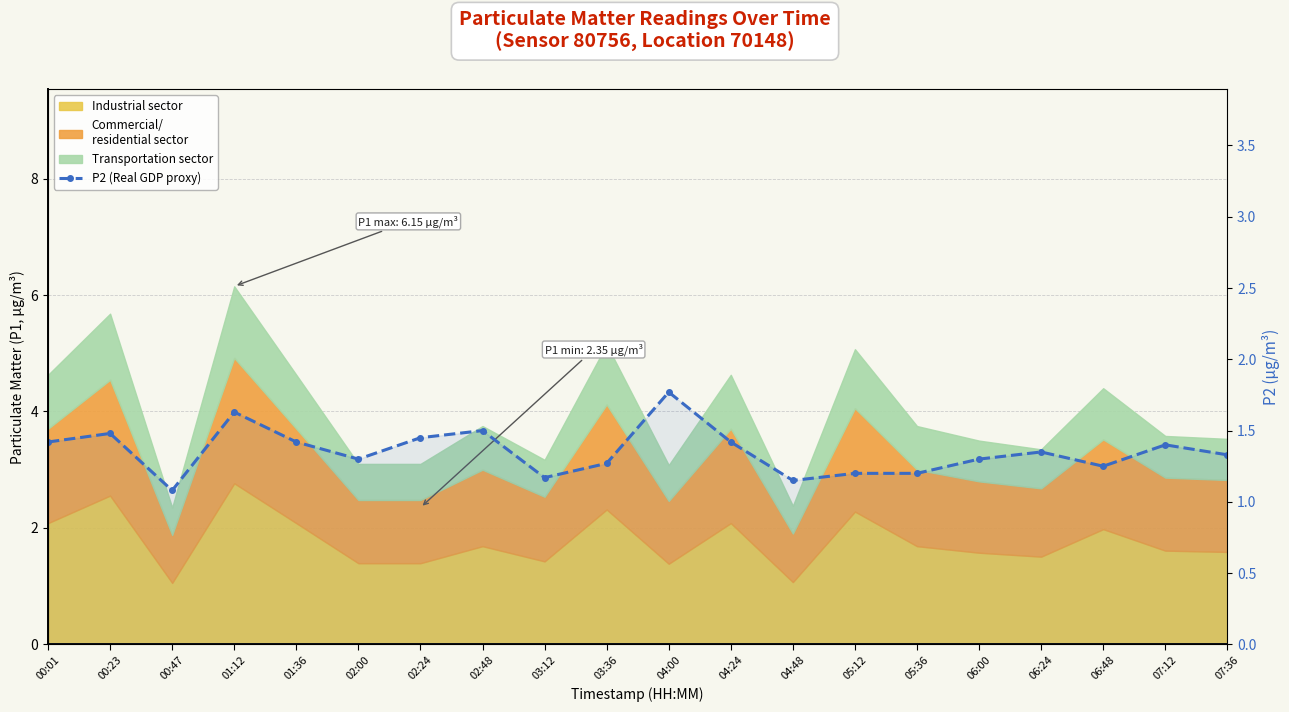

Reading left to right, transcribe all the data shown in this chart.

1.4	1.5	1.1	1.6	1.4	1.3	1.4	1.5	1.2	1.3	1.8	1.4	1.1	1.2	1.2	1.3	1.4	1.2	1.4	1.3